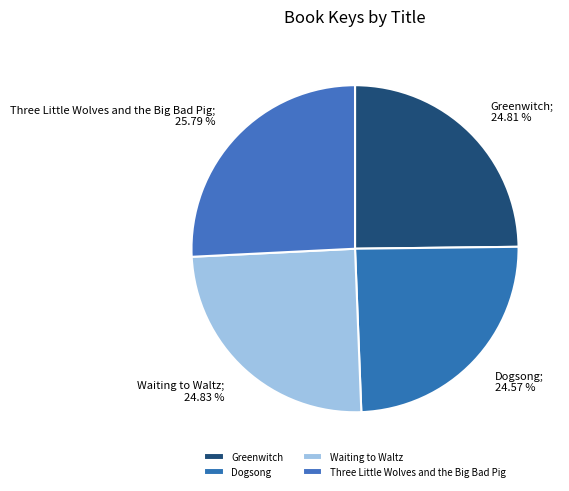

Combined, what portion of the pie is Greenwitch and Three Little Wolves and the Big Bad Pig?

50.6%